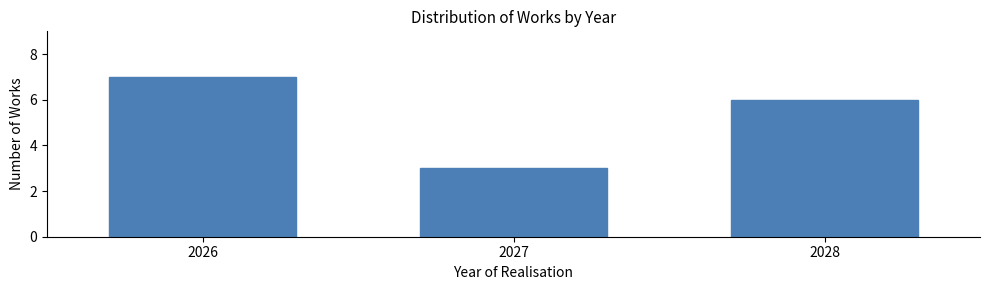

Reading left to right, what are all the values shown in this chart?

2026=7	2027=3	2028=6